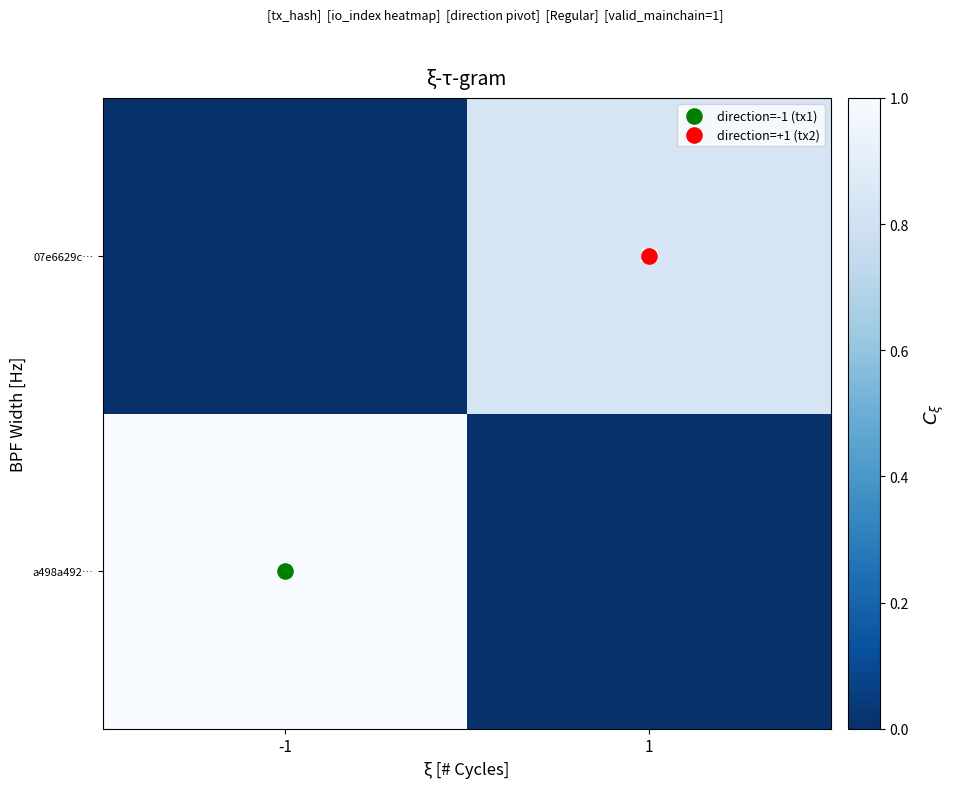

How many values in the a498a492… series are below 1?

1